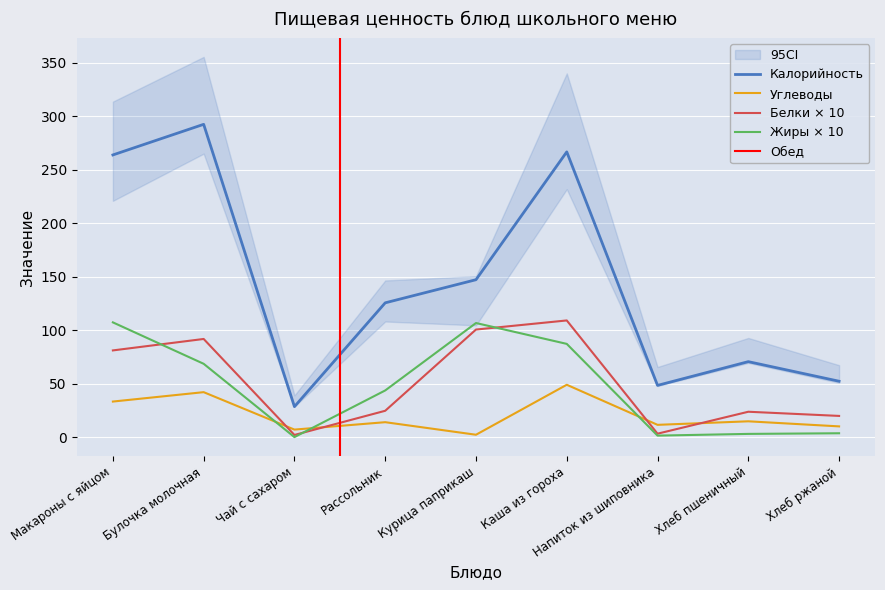

What is the total value across all series at Напиток из шиповника?

64.4